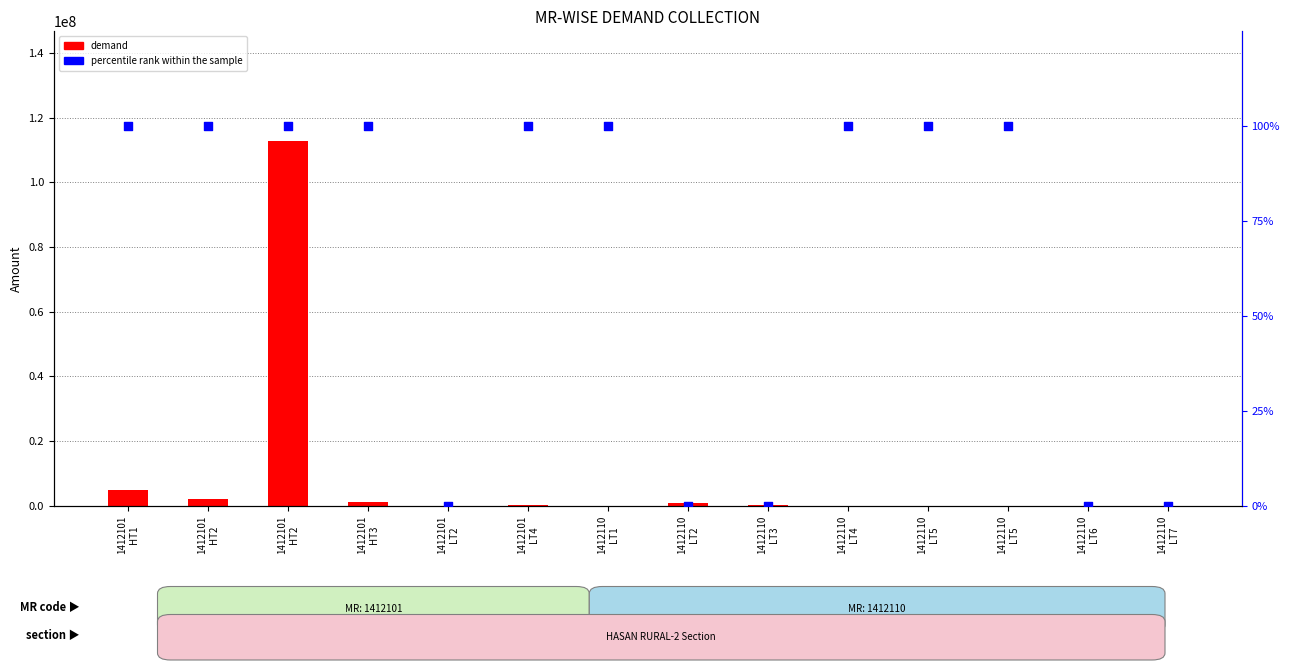

Which series has the largest total across all categories?

demand